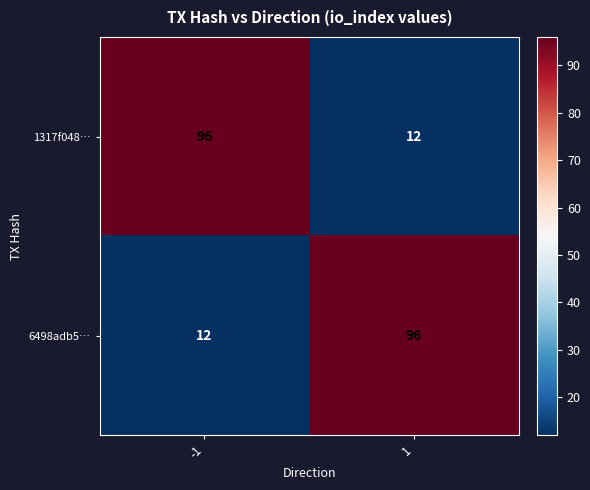

What is the difference between the highest and lowest values at -1?

84